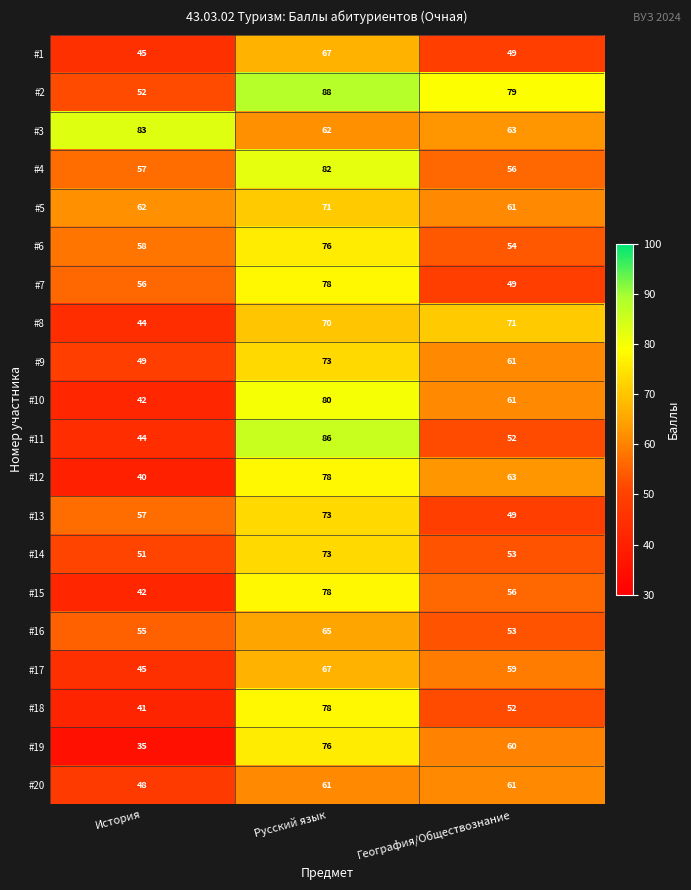

What is the difference between the maximum and minimum values in the #1 series?

22